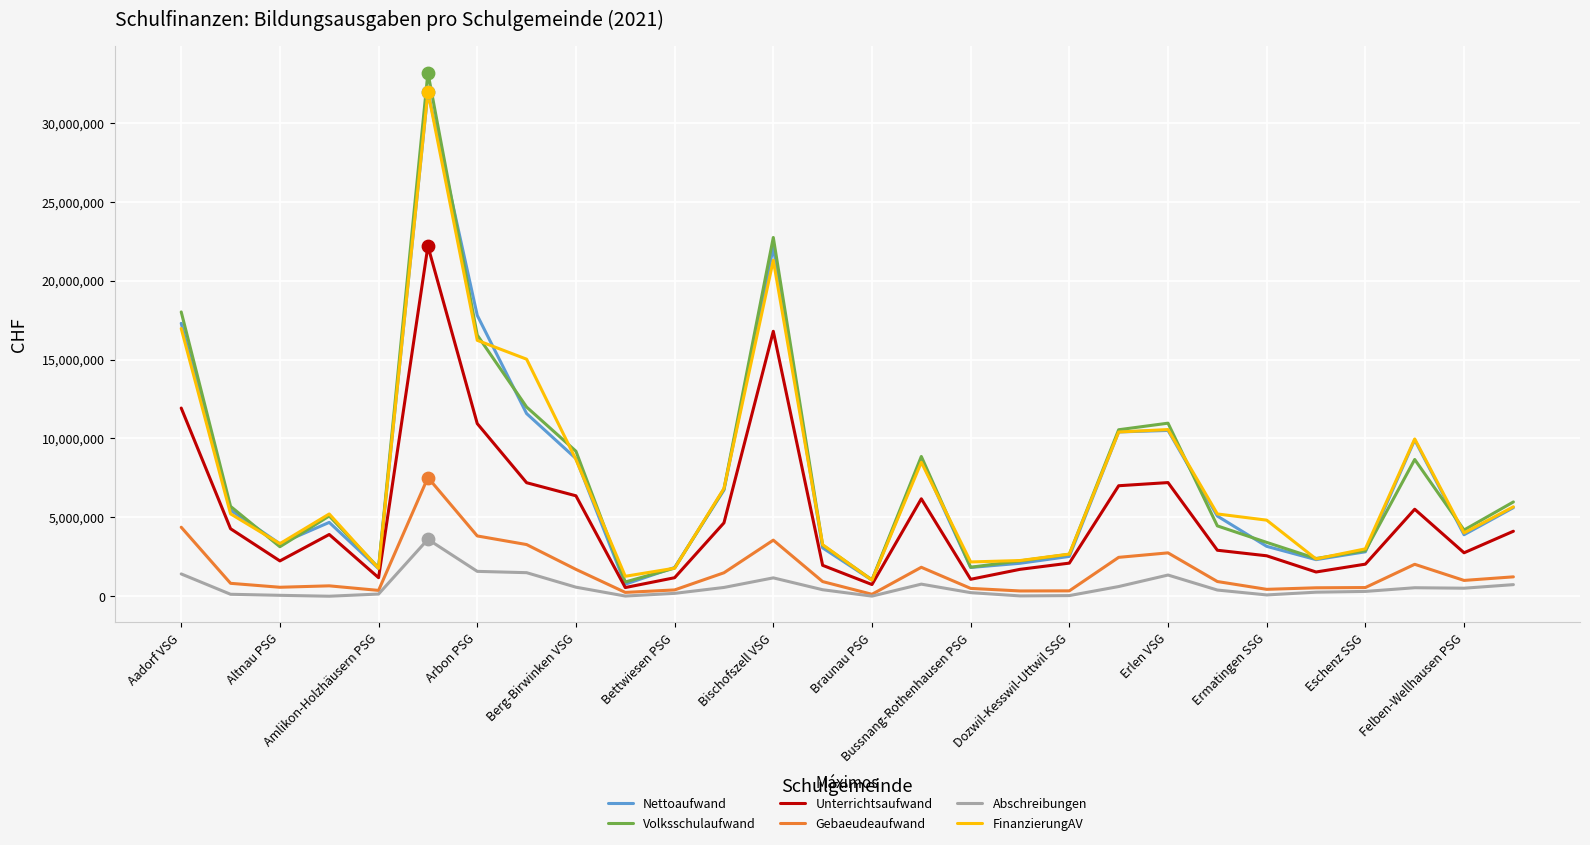

True or false: FinanzierungAV and Abschreibungen intersect in this chart.

False